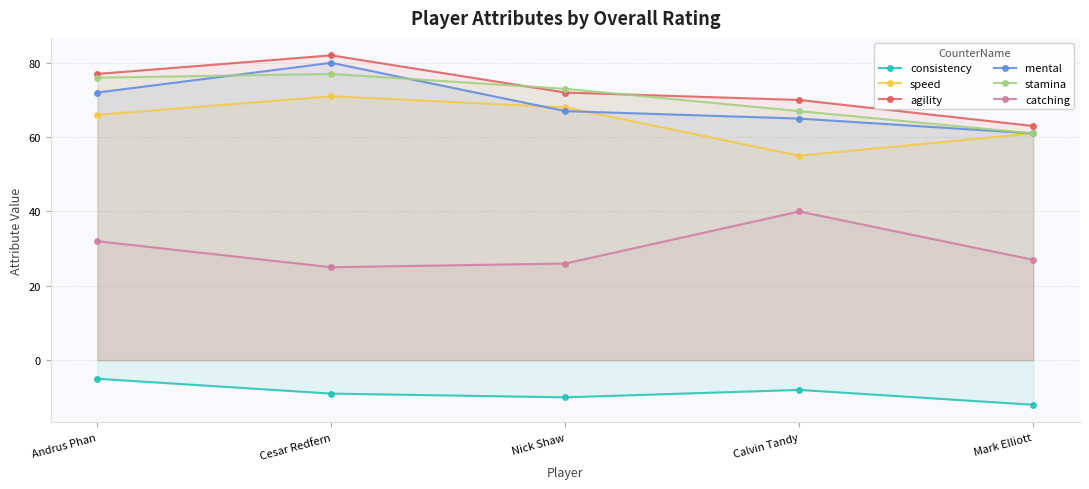

Does the chart have visible grid lines?

Yes